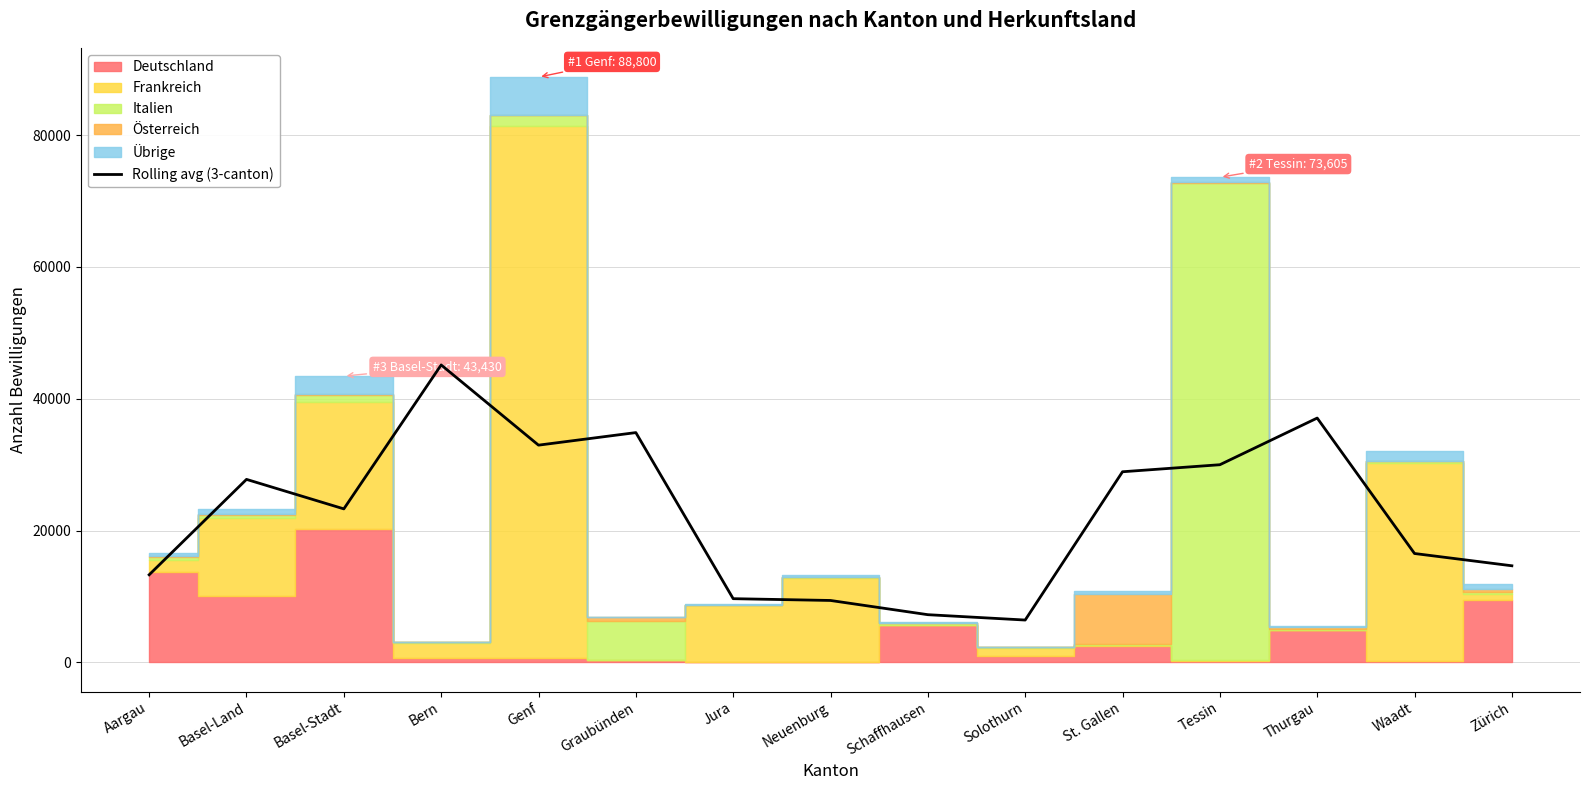

Which has a higher value, Neuenburg or Graubünden?

Graubünden